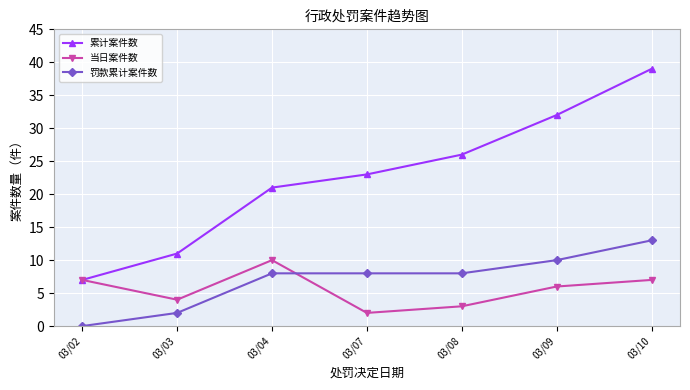

How many lines are shown in the chart?

3